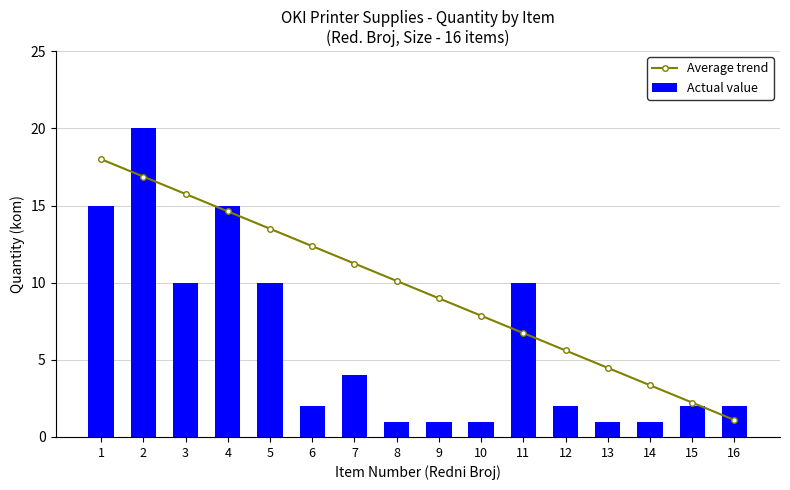

The value of Actual value at 9 is 1.0. True or false?

True